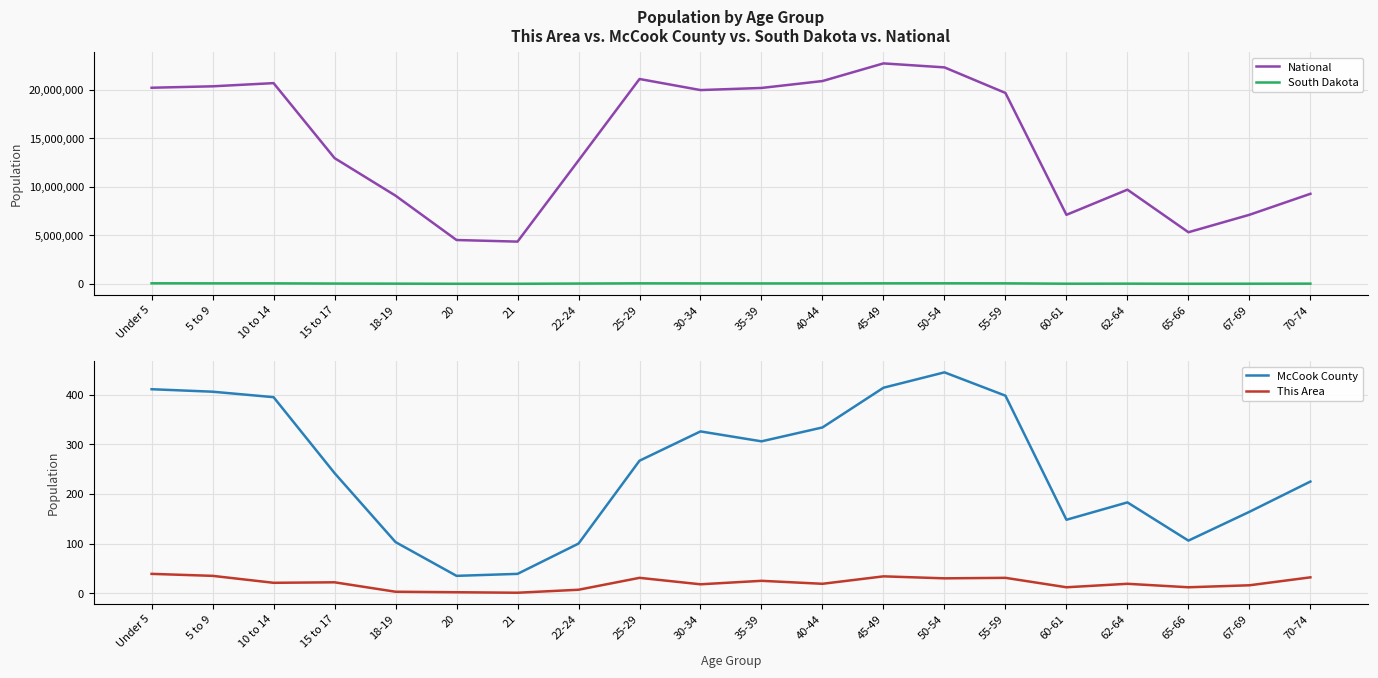

True or false: McCook County and This Area cross at least once.

False